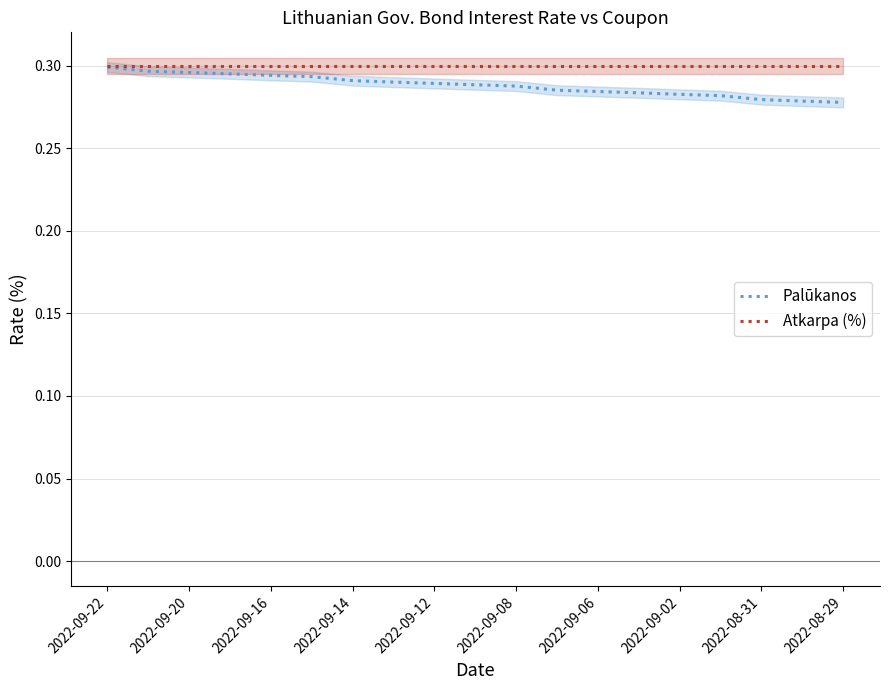

What is the maximum value shown in the chart?

0.3